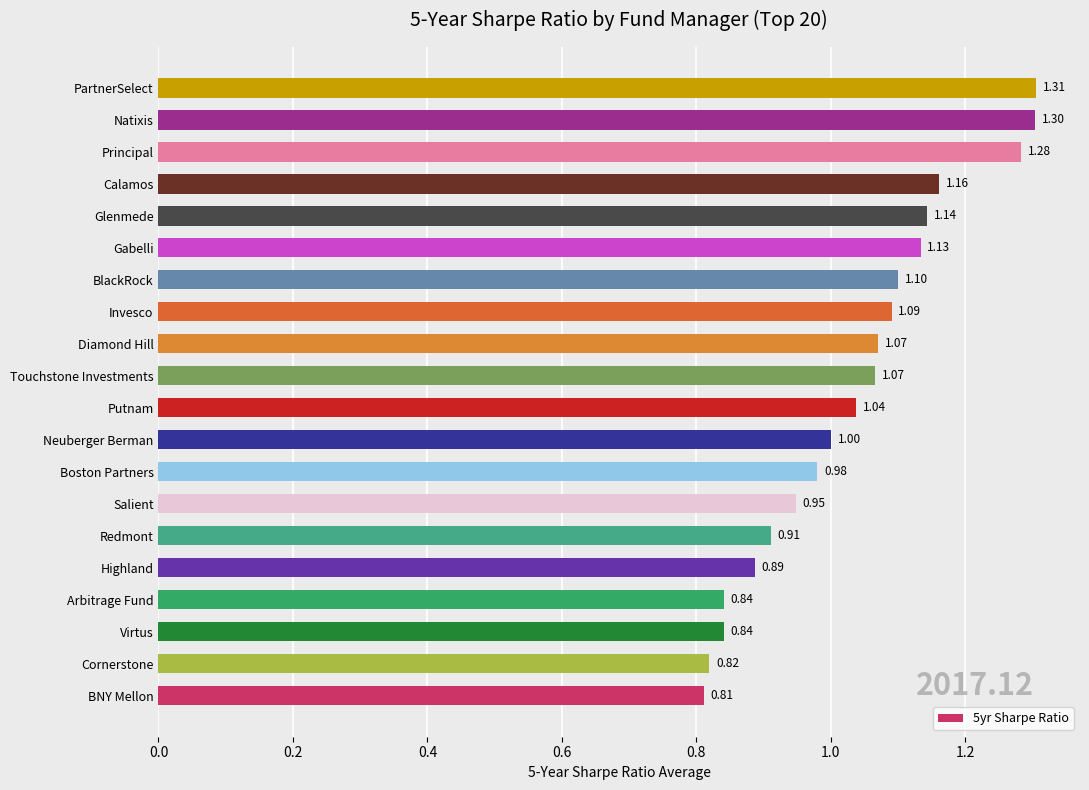

Approximately how many times larger is the value at Gabelli compared to Glenmede?

1.0